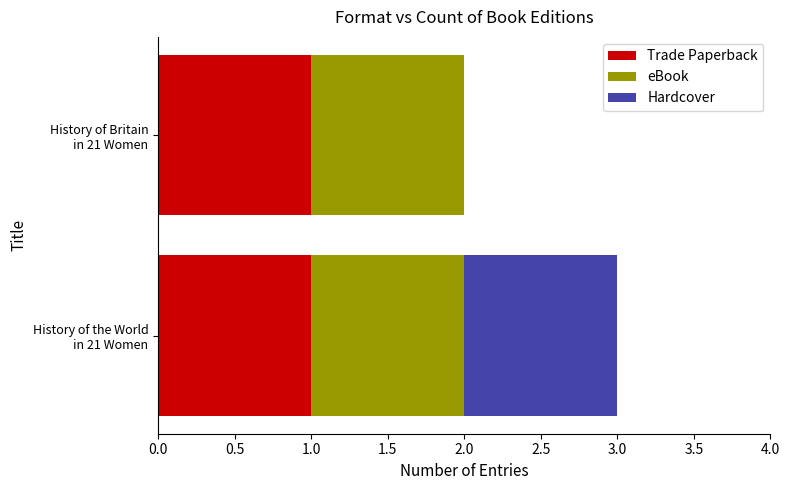

How many categories are shown in the chart?

2